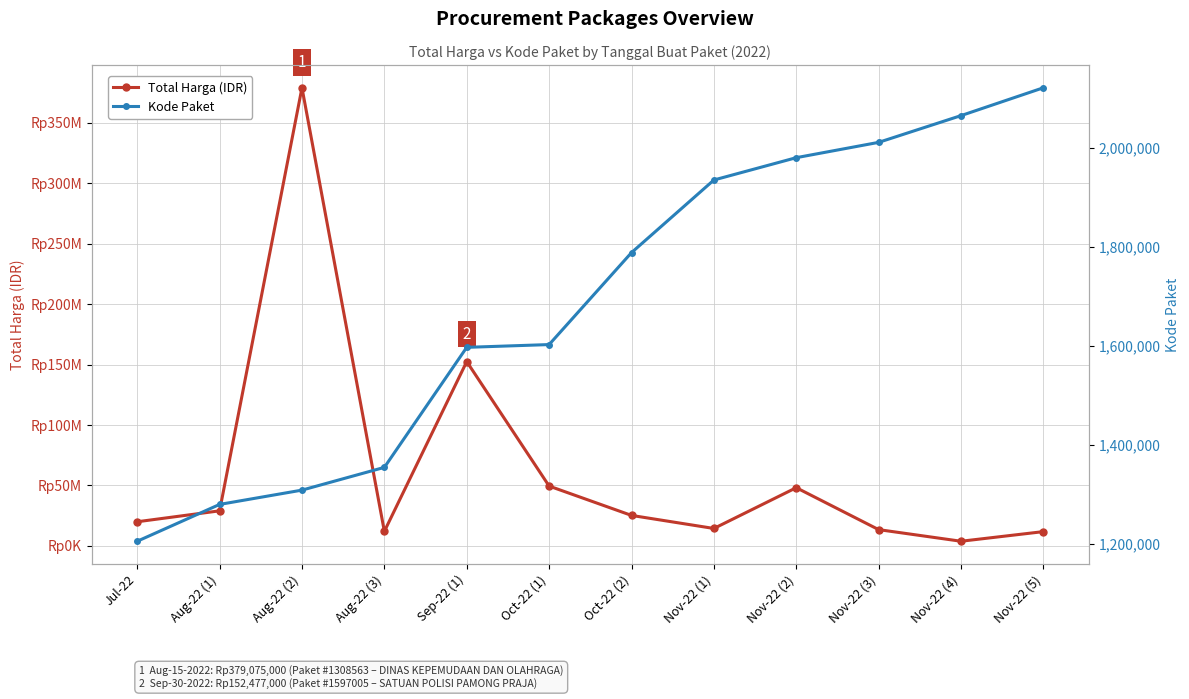

At which label is Kode Paket closest to 1663353?

Oct-22 (1)